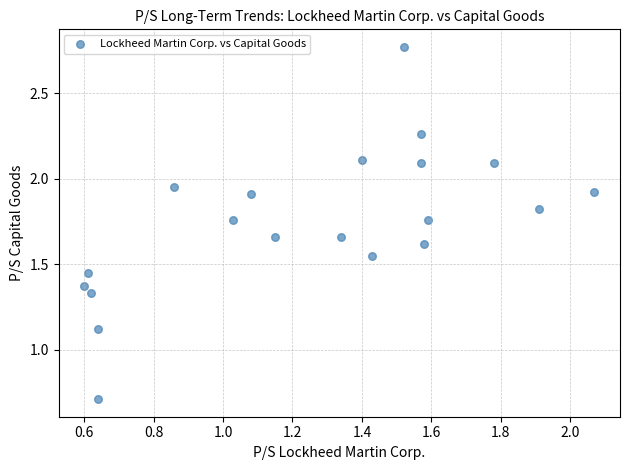

What Y value in the scatter plot is closest to 1?

1.1